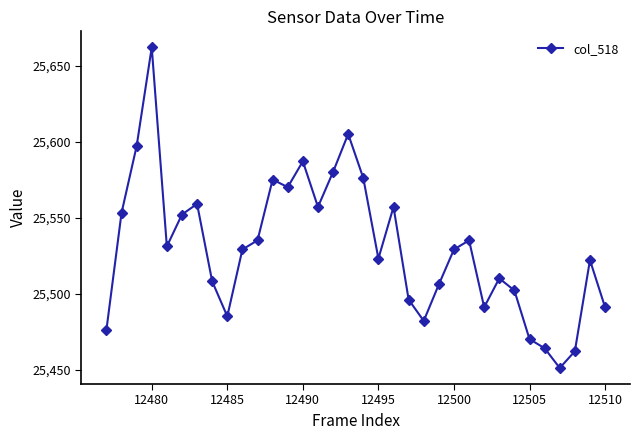

What is the maximum value shown in the chart?

25662